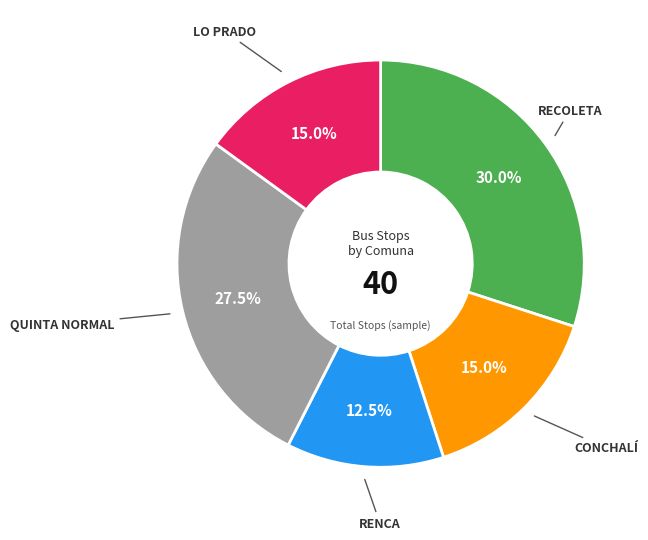

Is there any slice that represents more than half of the pie?

No